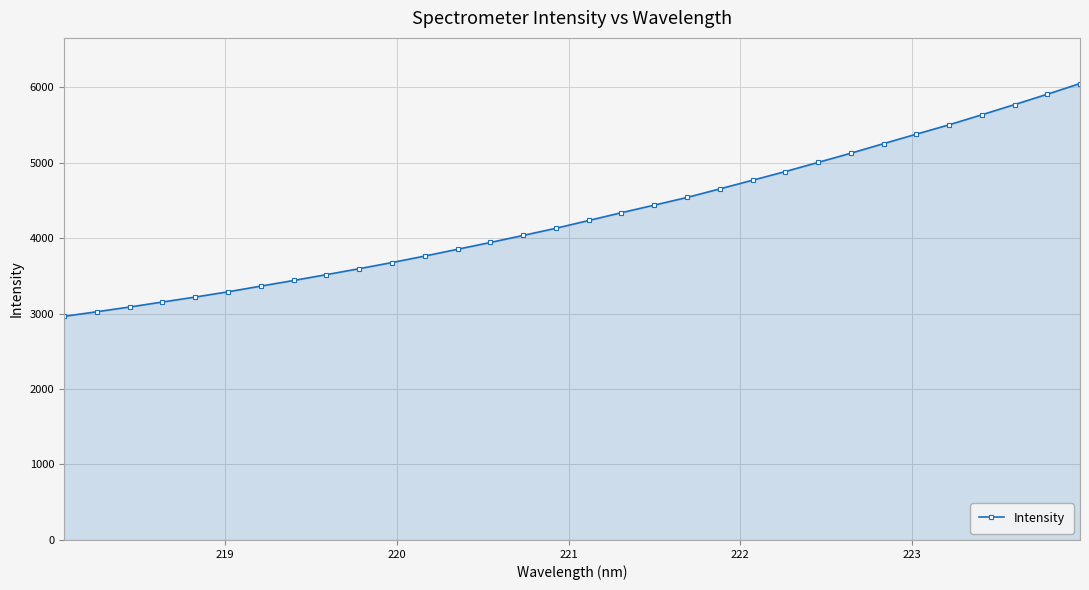

Count the number of values greater than 4232.

16